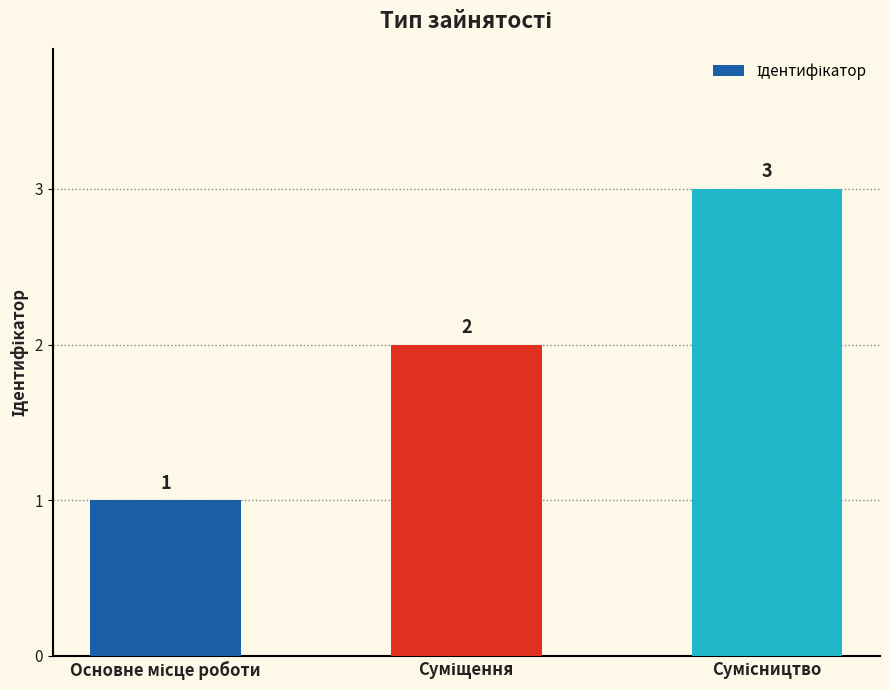

What is the value of the 3rd bar from the left?

3